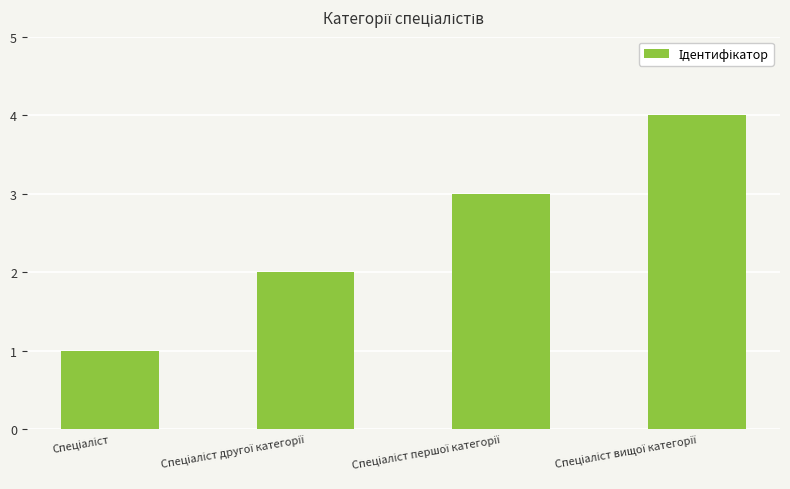

Reading right to left, list all the values displayed in this chart.

4	3	2	1